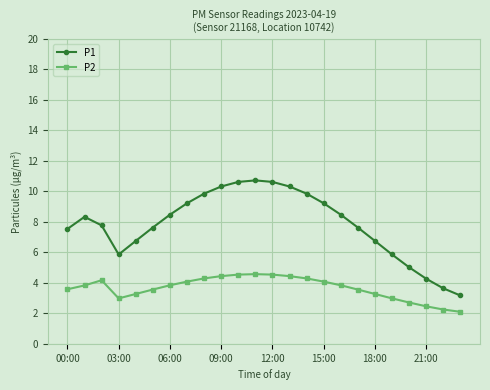

True or false: P2 and P1 intersect in this chart.

False